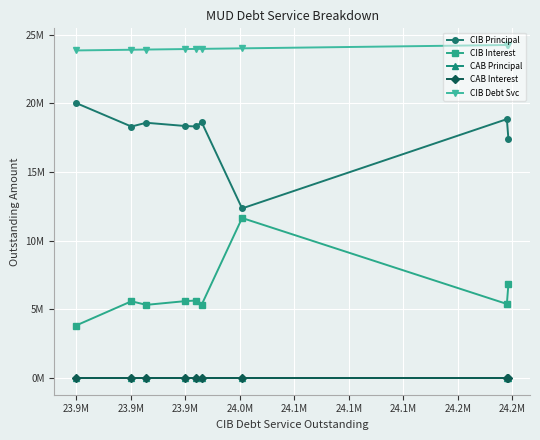

True or false: CAB Interest has a value of 0.0 at 24.1M.

True